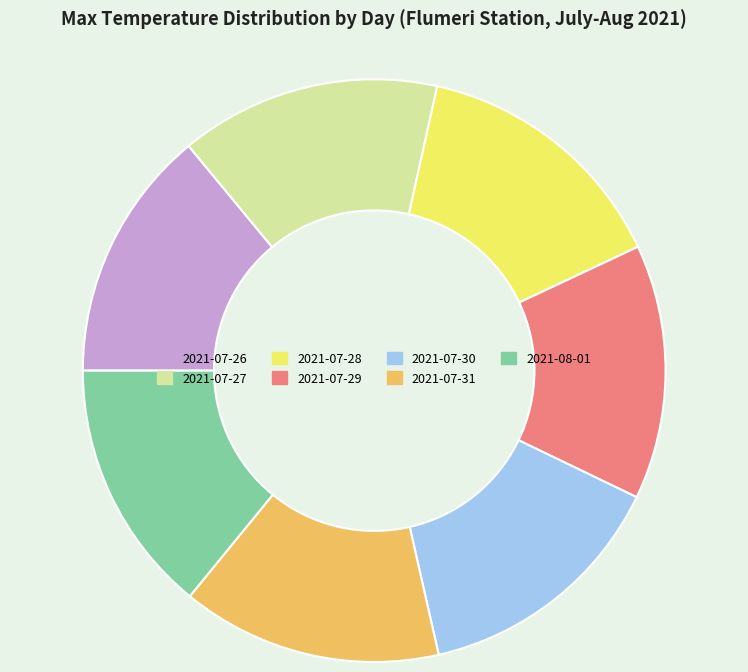

Which has a higher value, 2021-07-28 or 2021-07-26?

2021-07-28